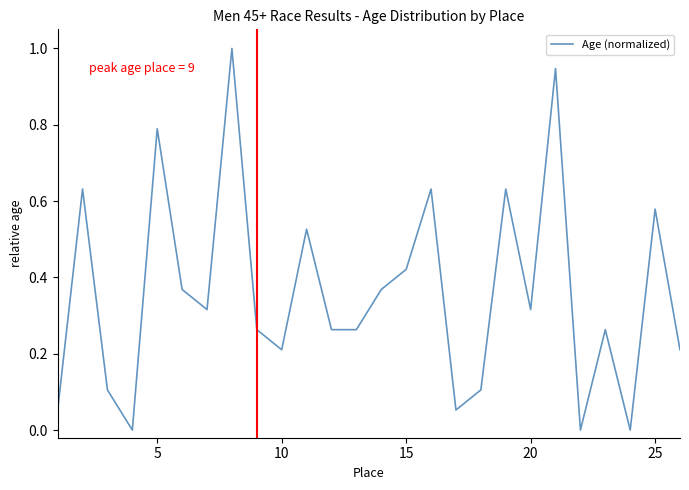

What is the greatest value displayed?

1.0